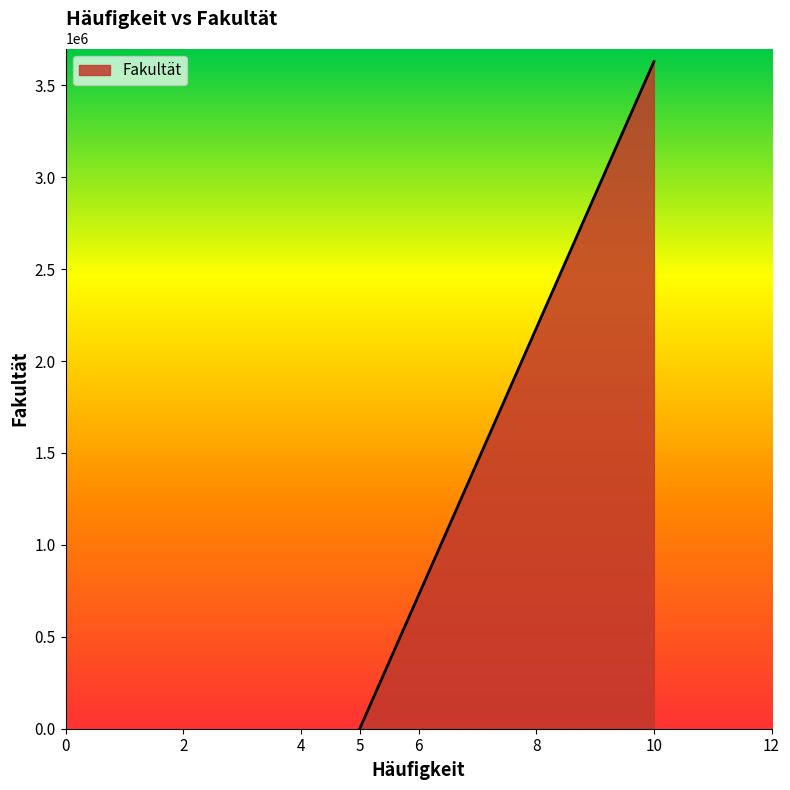

At which category does the chart reach its minimum across all series?

5